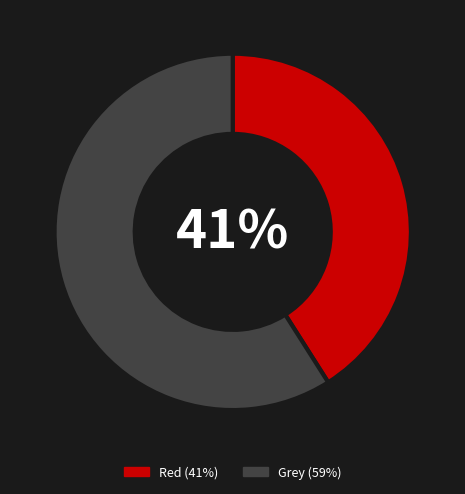

Does any single category account for the majority?

Yes